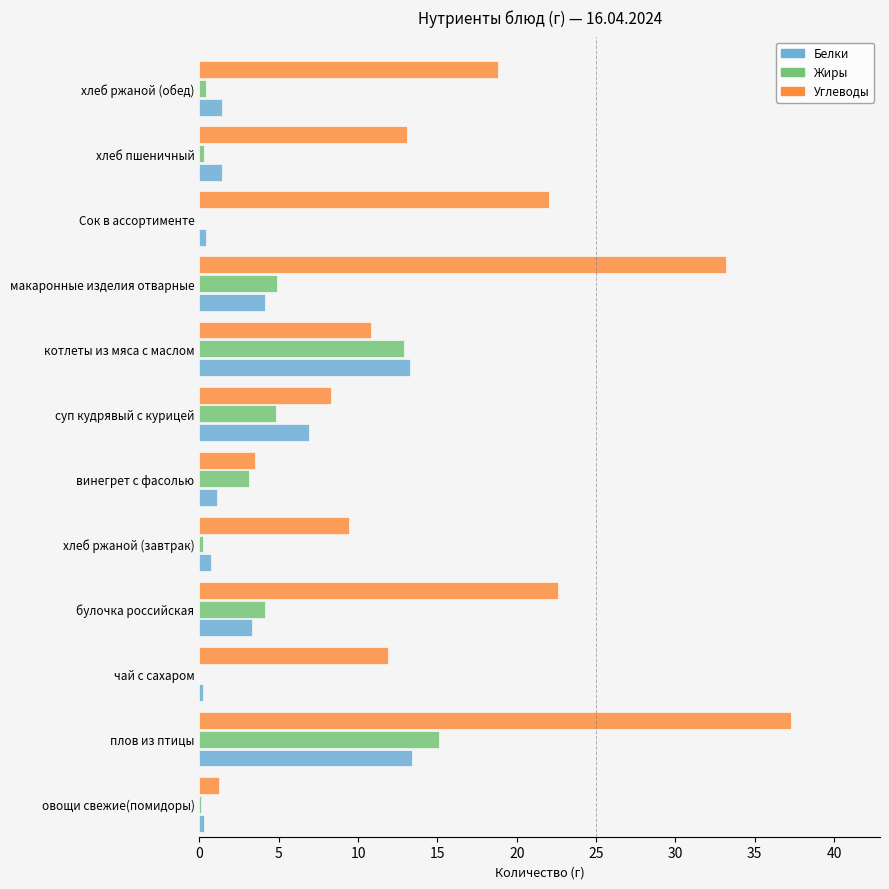

Which series changed the most between макаронные изделия отварные and хлеб ржаной (обед)?

Углеводы